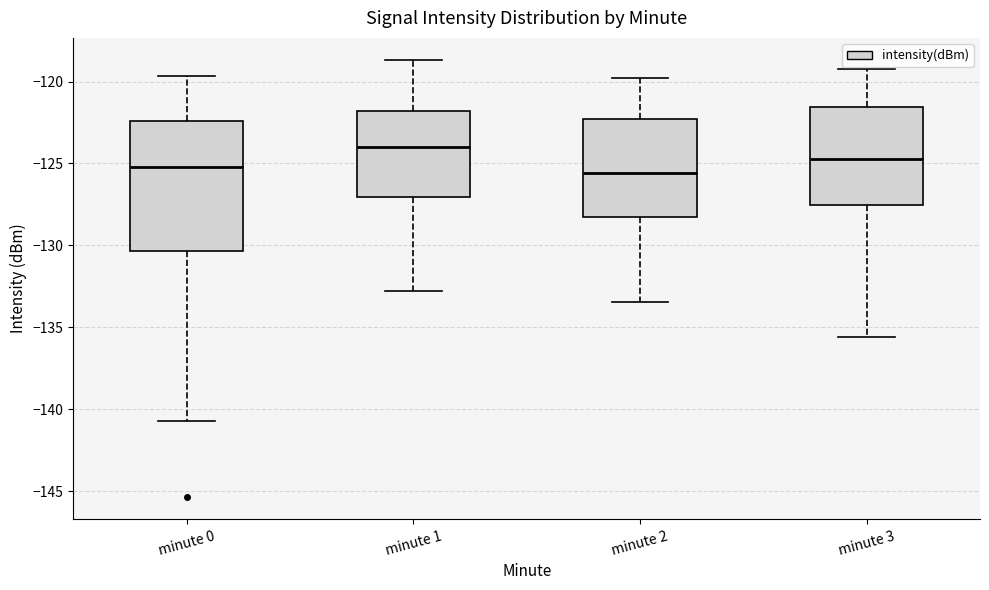

Reading left to right, transcribe this box plot: for each box, give where its median line is, the range the box spans, and where its two whiskers end, as read against the y-axis. The values are not printed on the chart, so give them approximately, as read against the axis.

minute 0: median -125.0, box -130.5 to -122.5, whiskers -140.5 to -119.5
minute 1: median -124.0, box -127.0 to -122.0, whiskers -133.0 to -118.5
minute 2: median -125.5, box -128.5 to -122.5, whiskers -133.5 to -120.0
minute 3: median -124.5, box -127.5 to -121.5, whiskers -135.5 to -119.0